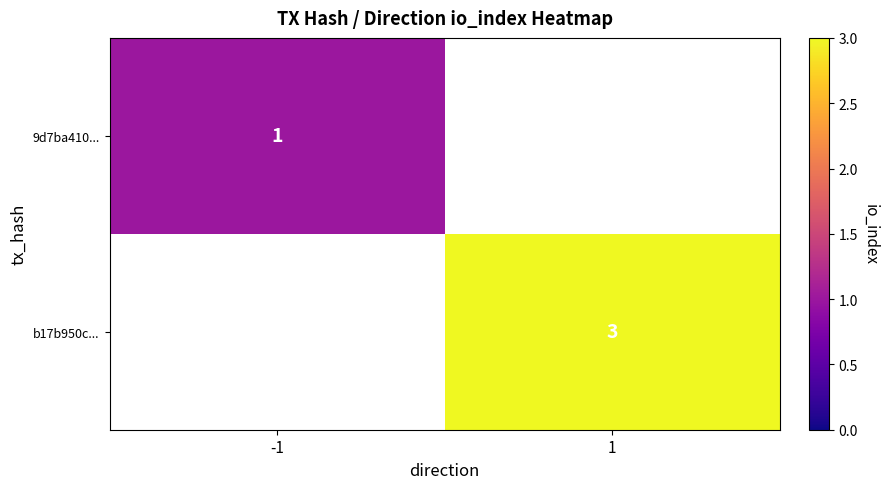

Is the value of 9d7ba410... at -1 greater than the value of b17b950c... at 1?

No